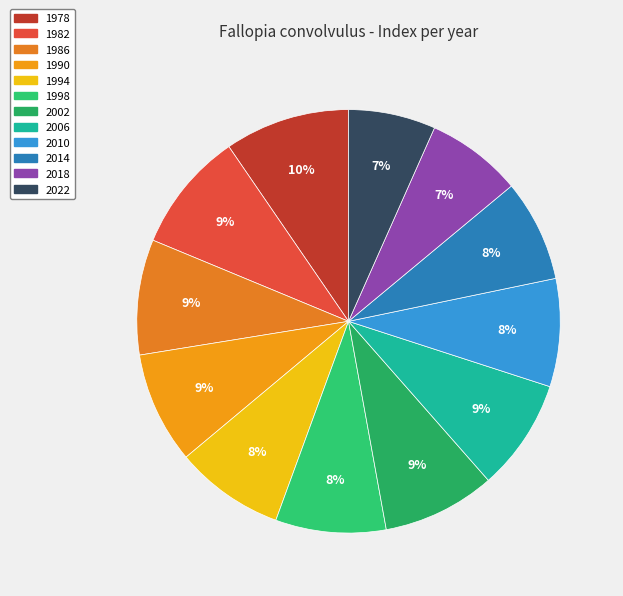

Does 1978 account for over 50% of the chart?

No